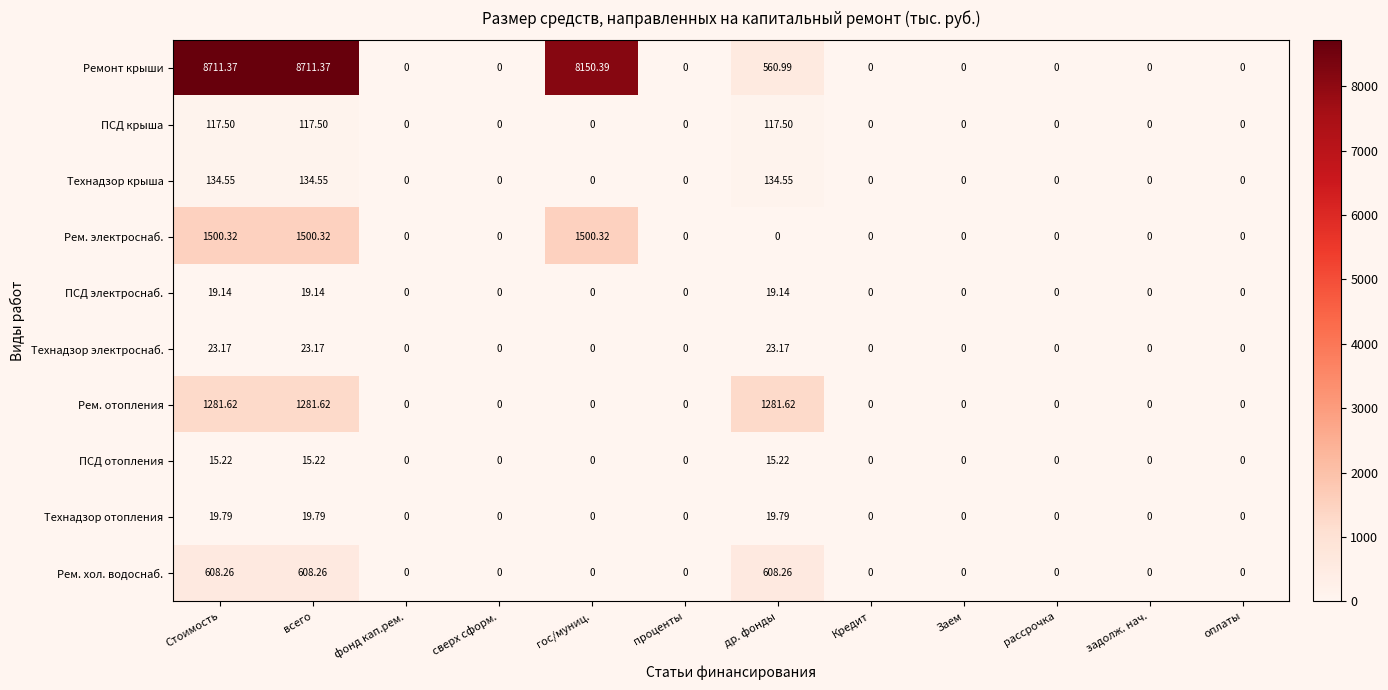

Which series has the largest range (max minus min)?

Ремонт крыши